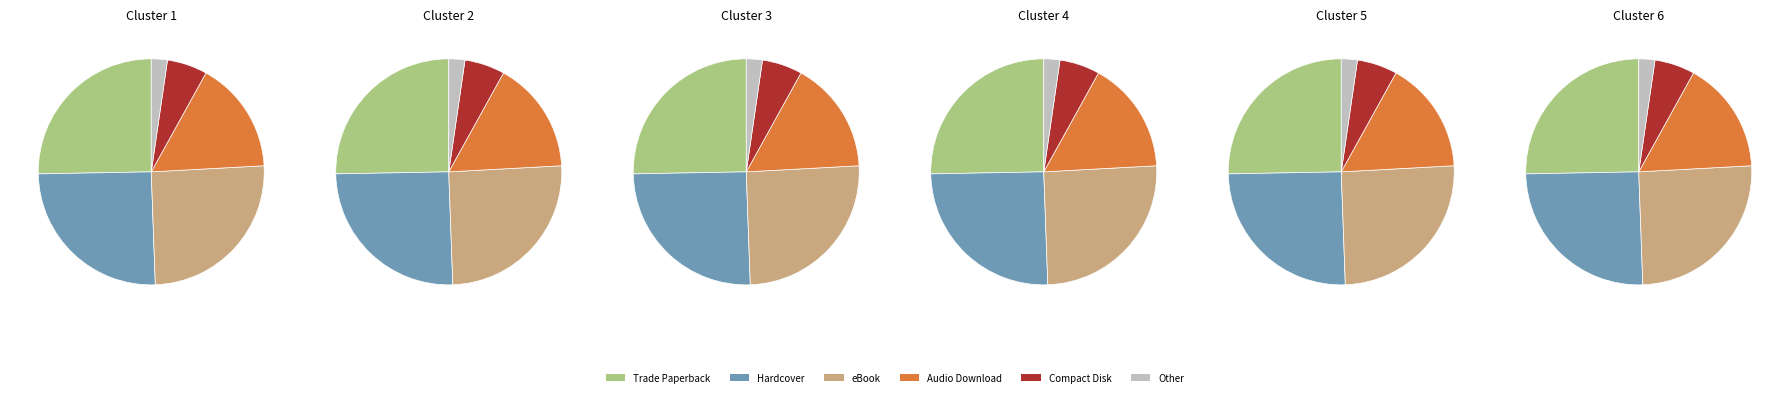

What is the total percentage of eBook and Audio Download?

41.4%